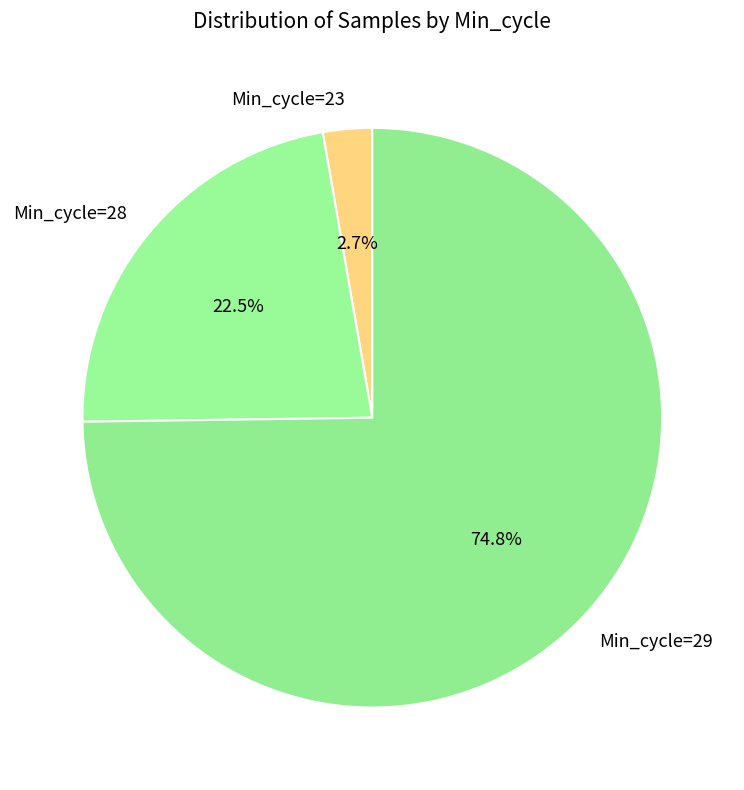

Combined, do Min_cycle=28 and Min_cycle=23 account for over 50%?

No